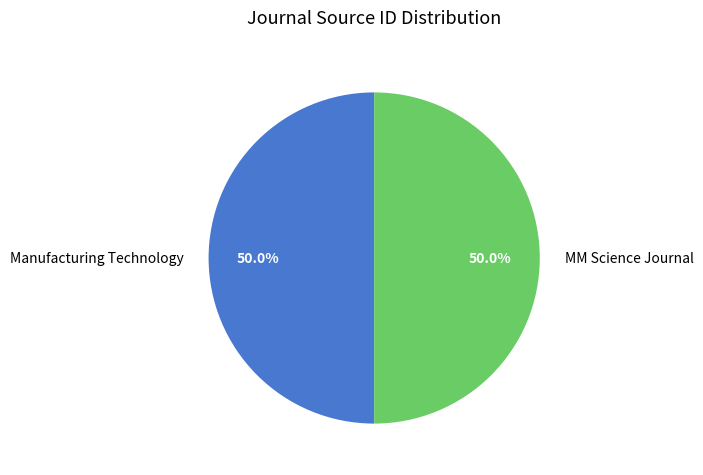

What percentage is the Manufacturing Technology slice, to the nearest percent?

50%